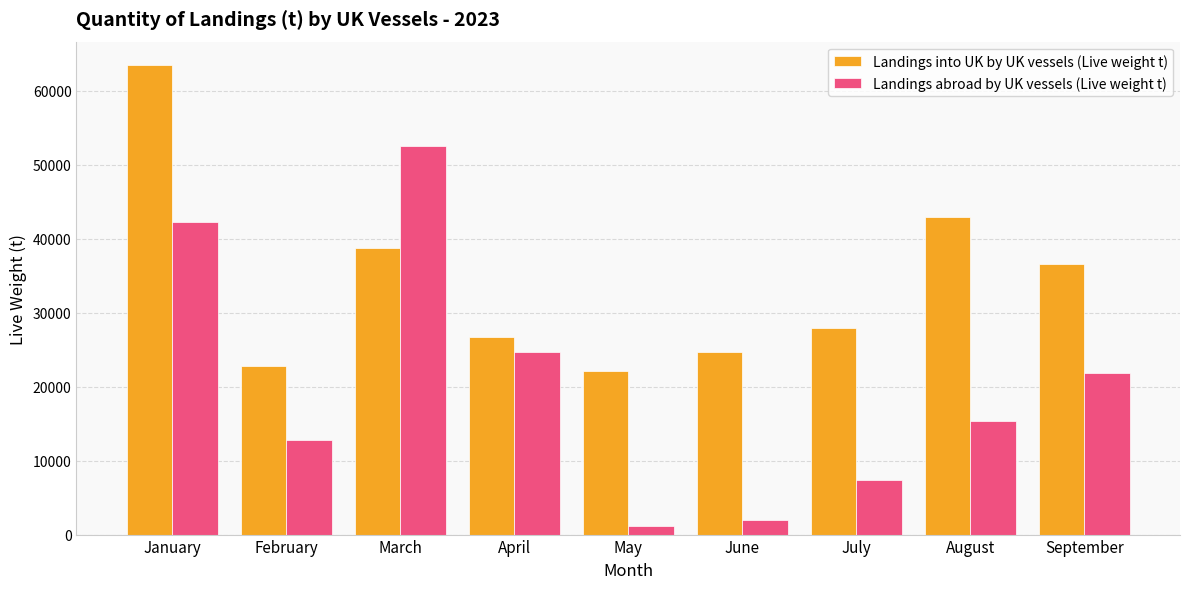

What is the greatest value displayed?

63437.0